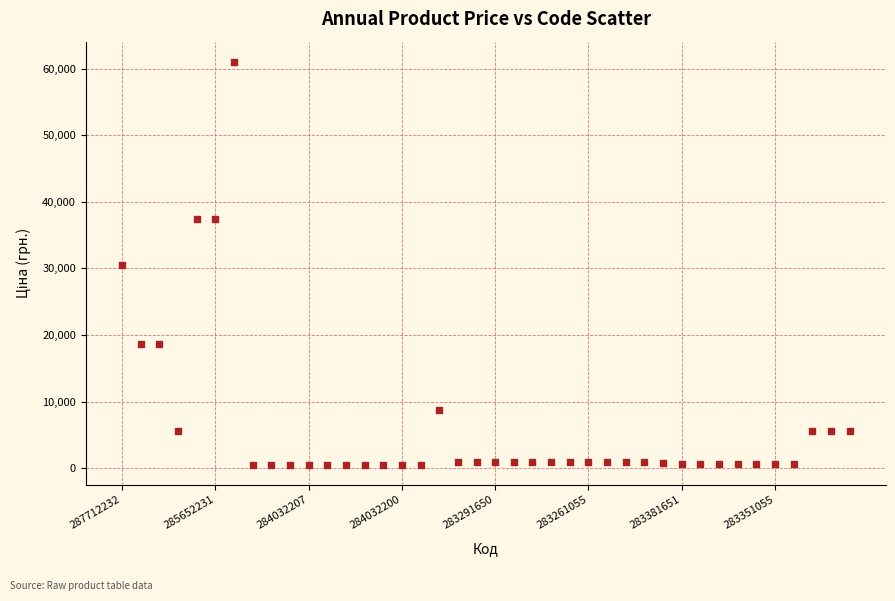

What is the range of Y values (max minus min)?

60489.3